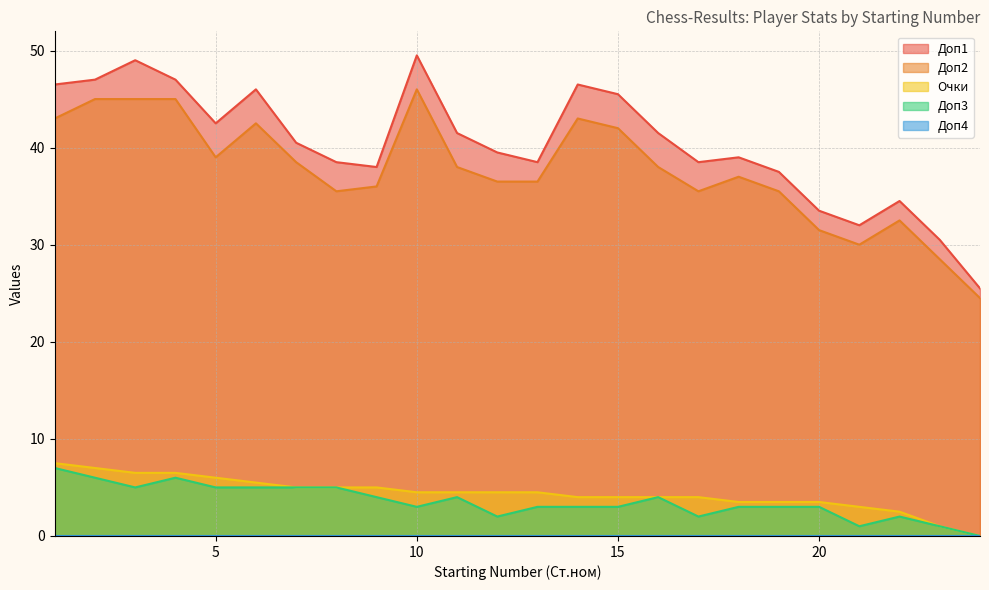

At which label does Доп4 reach its minimum?

1